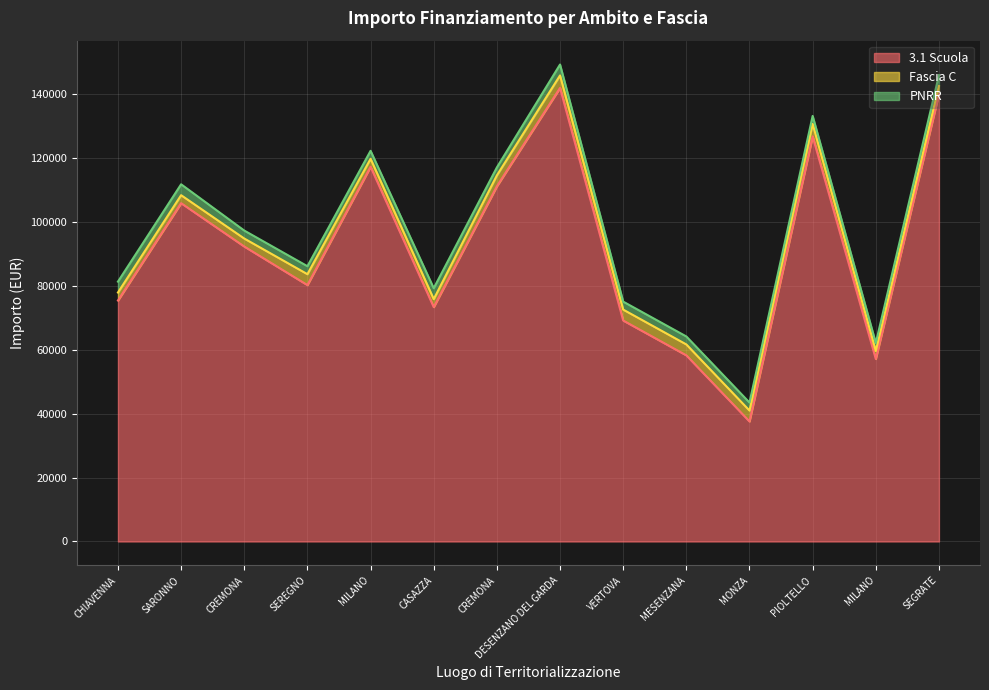

Is the value of Fascia C at PIOLTELLO greater than the value of 3.1 Scuola at SARONNO?

No